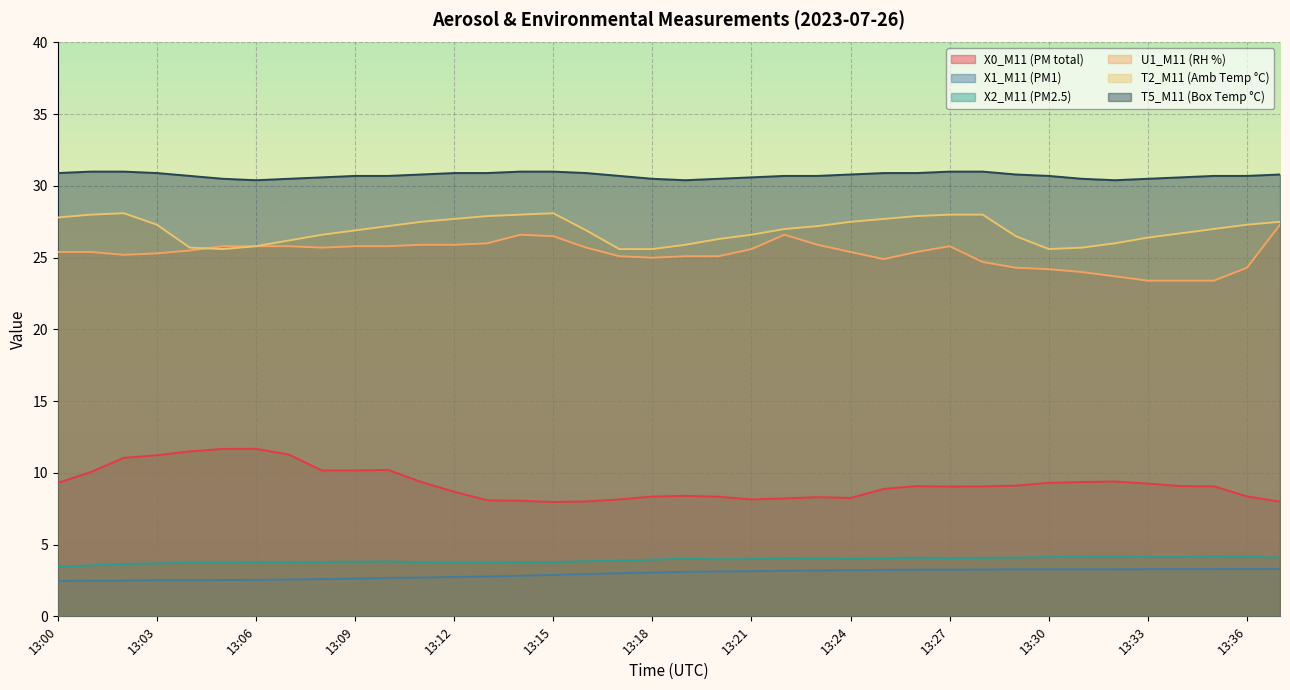

True or false: X2_M11 (PM2.5) has more than 2 interior local peaks.

True